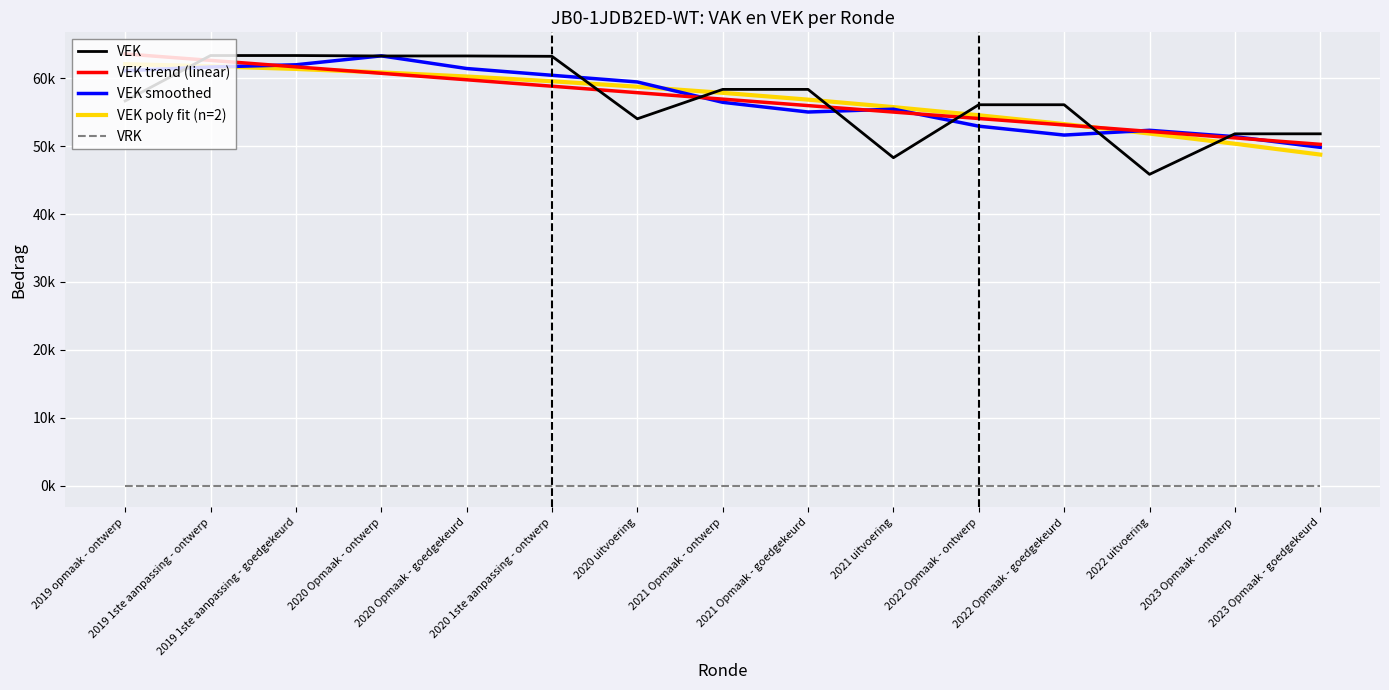

Does the chart display data point markers on the line(s)?

No